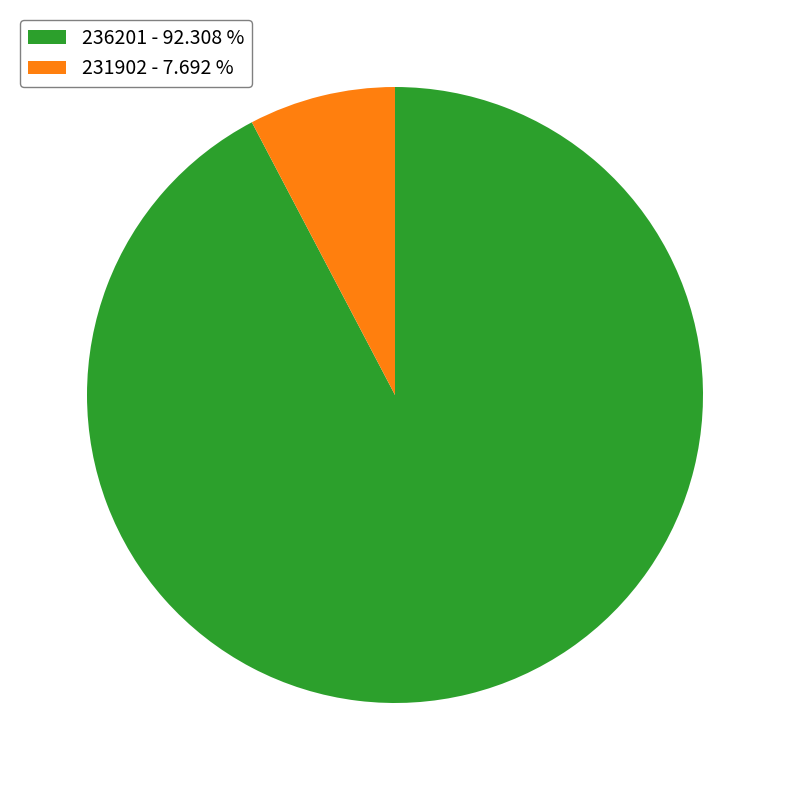

Does 236201 - 92.308 % represent more than half of the total?

Yes